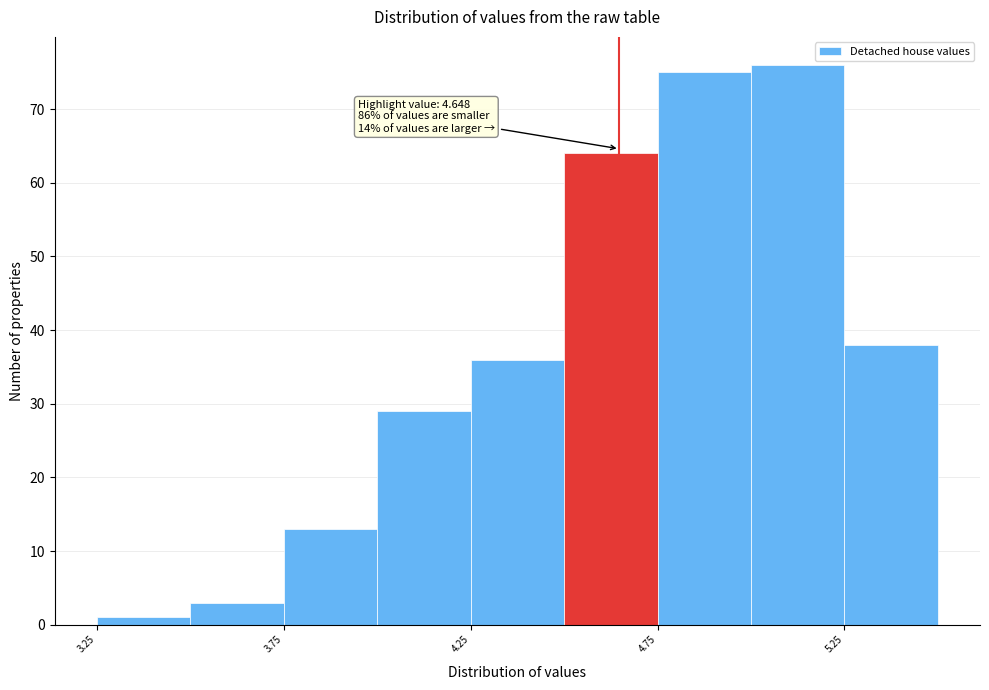

Which range on the x-axis has the tallest bar?

5.00 to 5.25